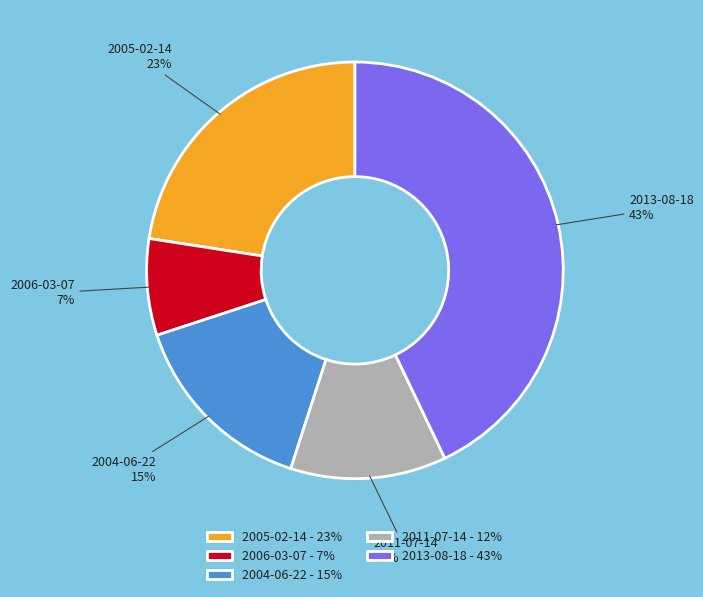

Does any single category account for the majority?

No